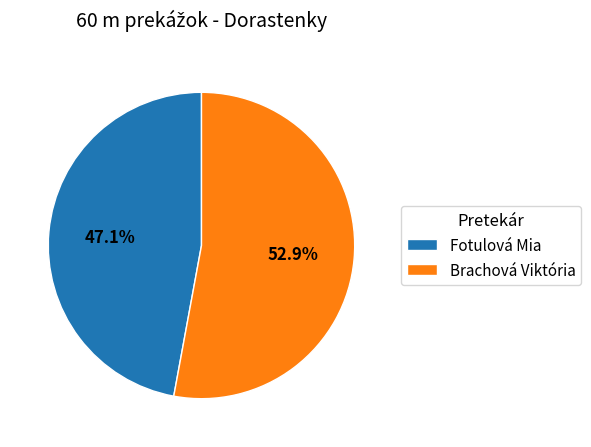

To the nearest percent, what is the average slice percentage?

50%